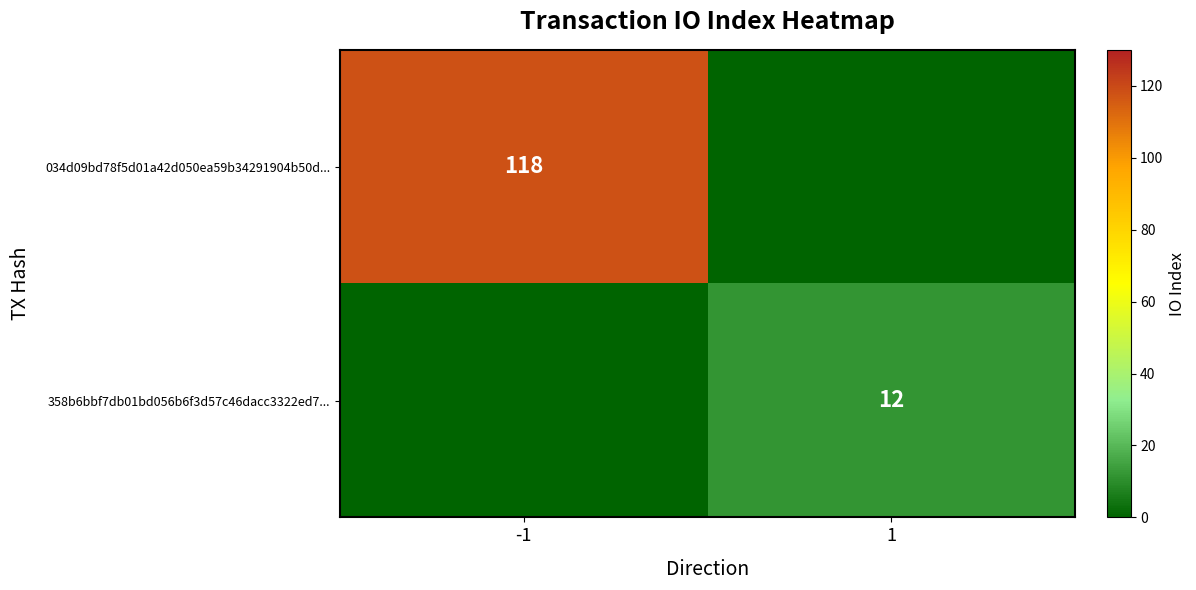

Is it true that 358b6bbf7db01bd056b6f3d57c46dacc3322ed7... equals 12 at 1?

True